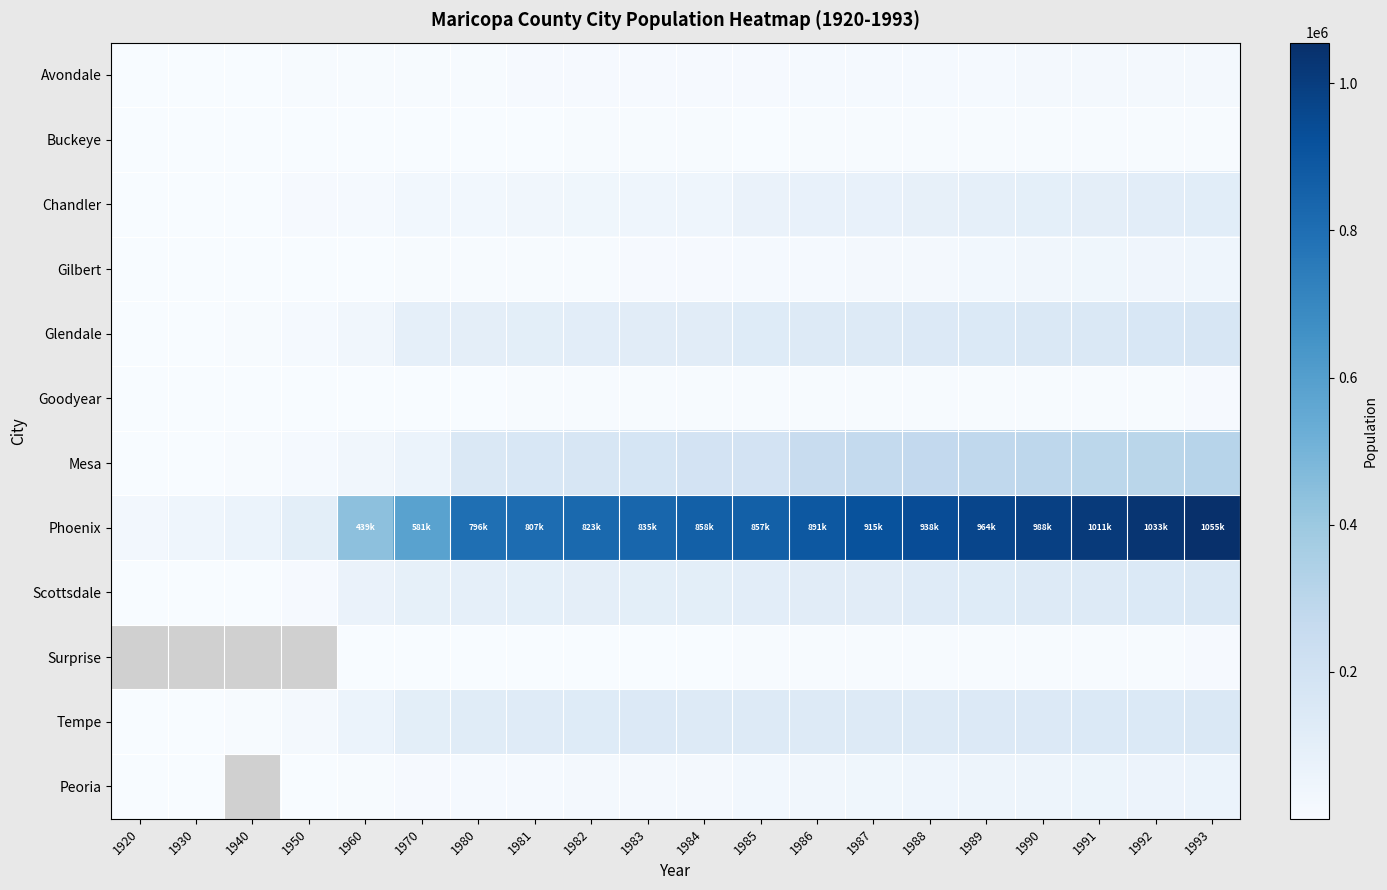

List the labels in order of Tempe value, smallest first.

1920, 1930, 1940, 1950, 1960, 1970, 1980, 1981, 1982, 1985, 1986, 1987, 1984, 1988, 1983, 1989, 1990, 1991, 1992, 1993